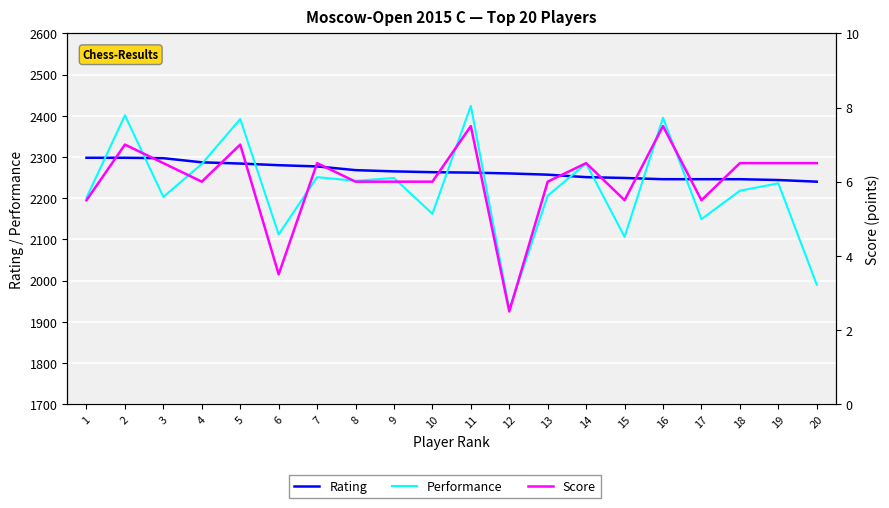

What value does the Performance series have at 2?

2401.0